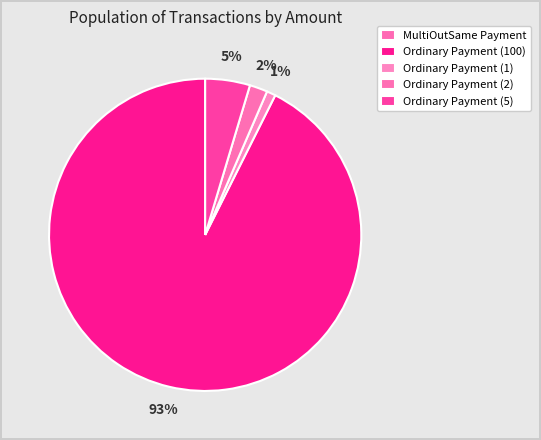

Does MultiOutSame Payment represent more than half of the total?

No